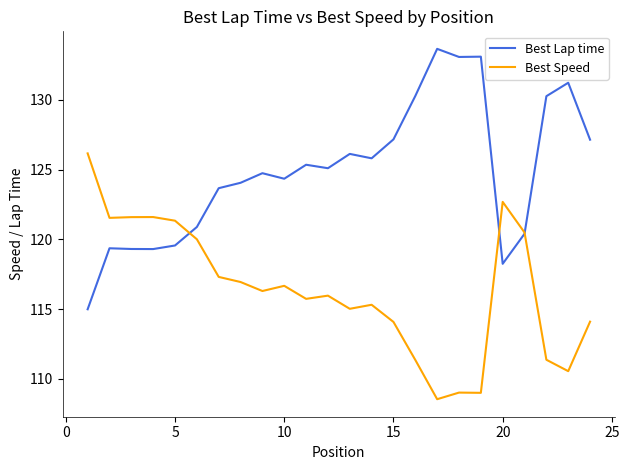

What is the lowest value of the Best Speed series?

108.5